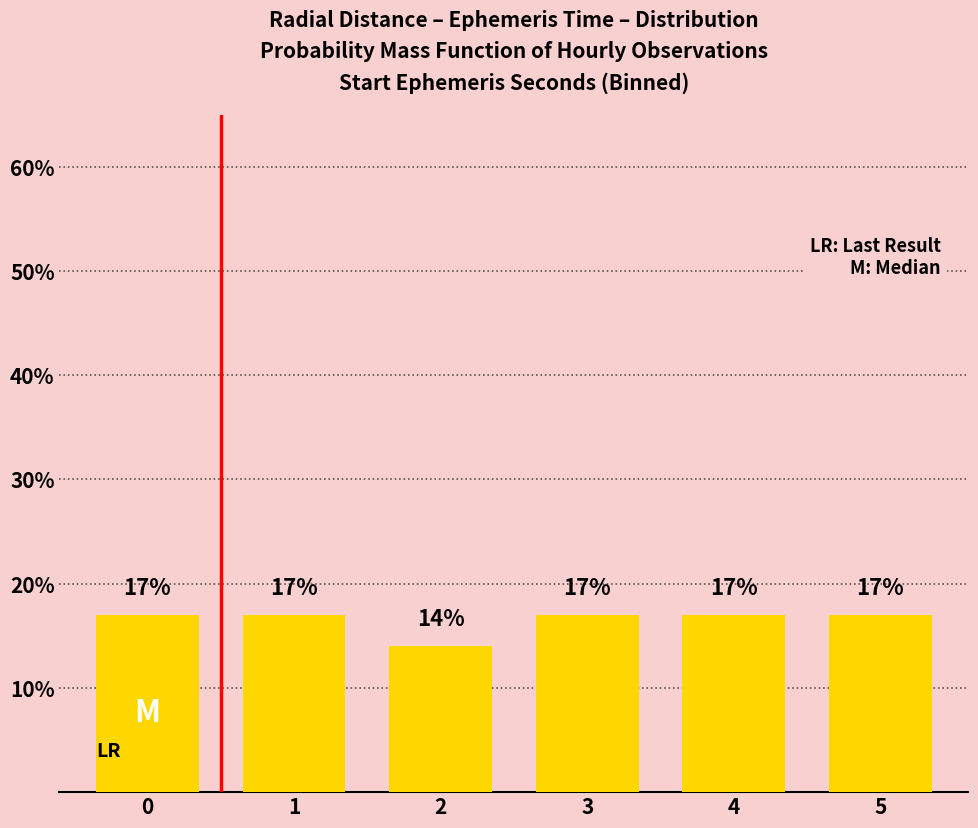

Reading left to right, list all the values displayed in this chart.

0=17	1=17	2=14	3=17	4=17	5=17